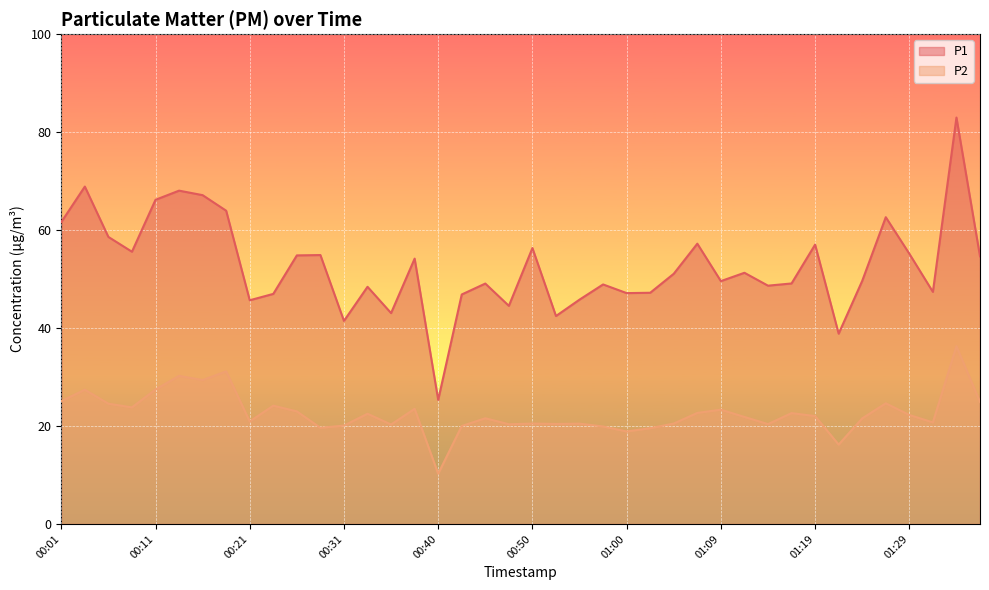

Between 01:31 and 00:33, which is larger?

00:33